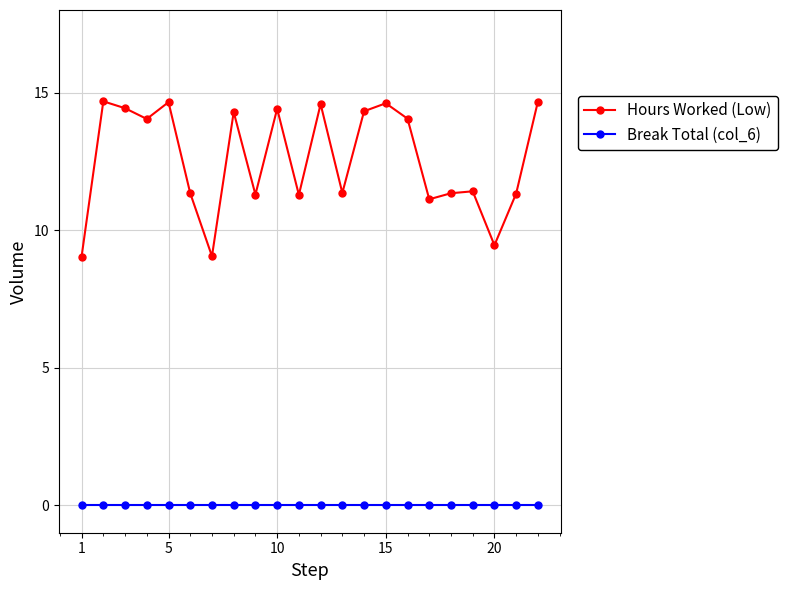

Rank the series by their maximum value, from lowest to highest.

Break Total (col_6), Hours Worked (Low)